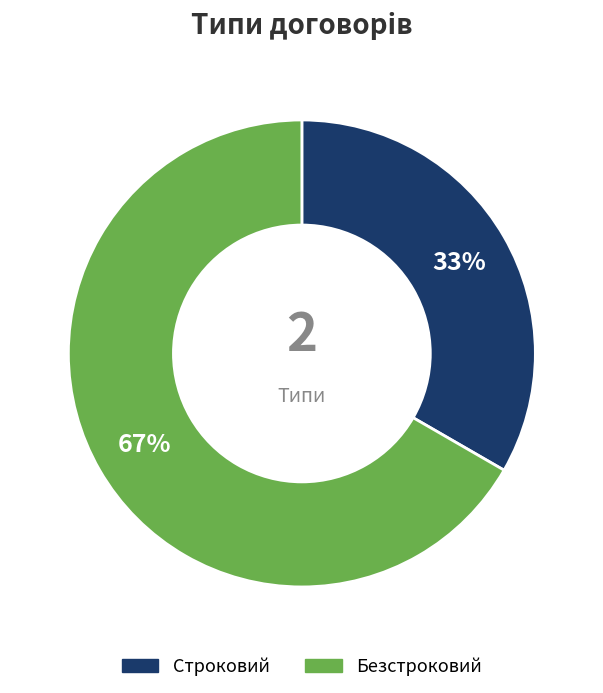

Combined, do Строковий and Безстроковий account for over 50%?

Yes